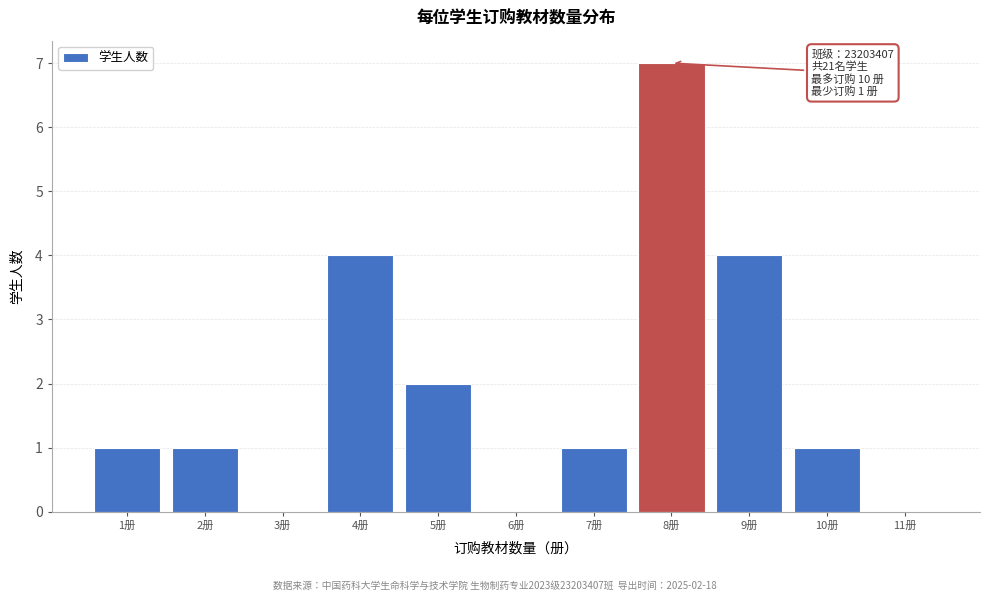

Which range on the x-axis has the tallest bar?

7.5 to 8.5